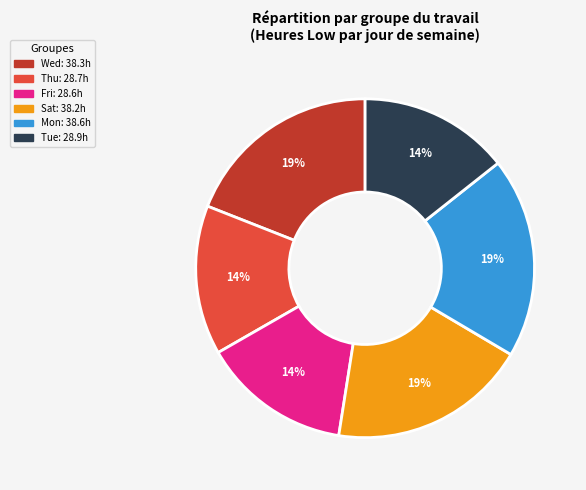

To the nearest percent, what is the difference between the largest and smallest slice percentages?

5%